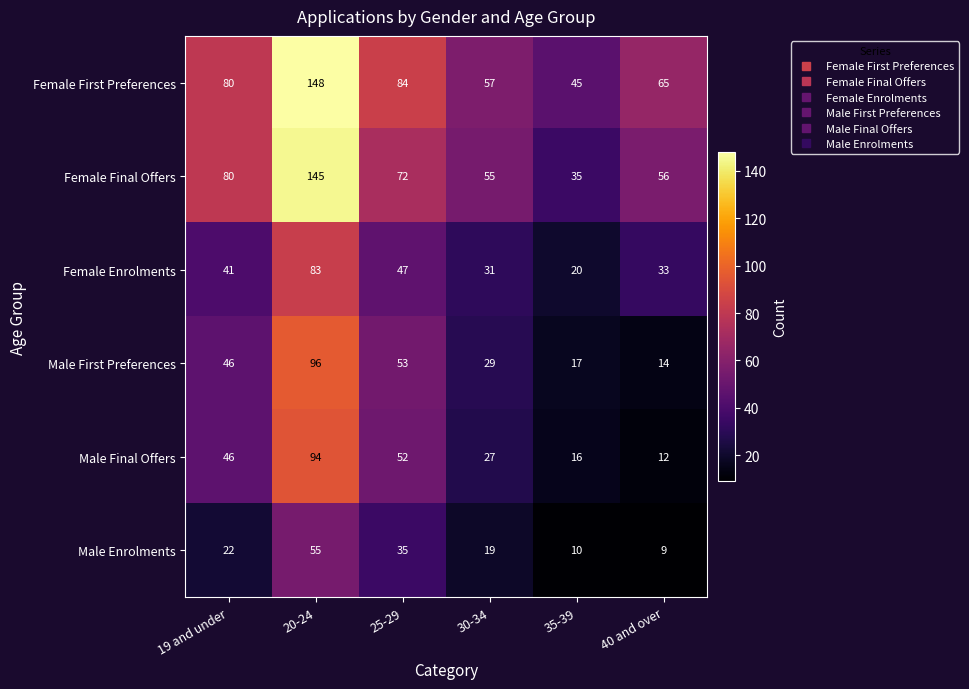

What is the difference between the highest and lowest values at 20-24?

93